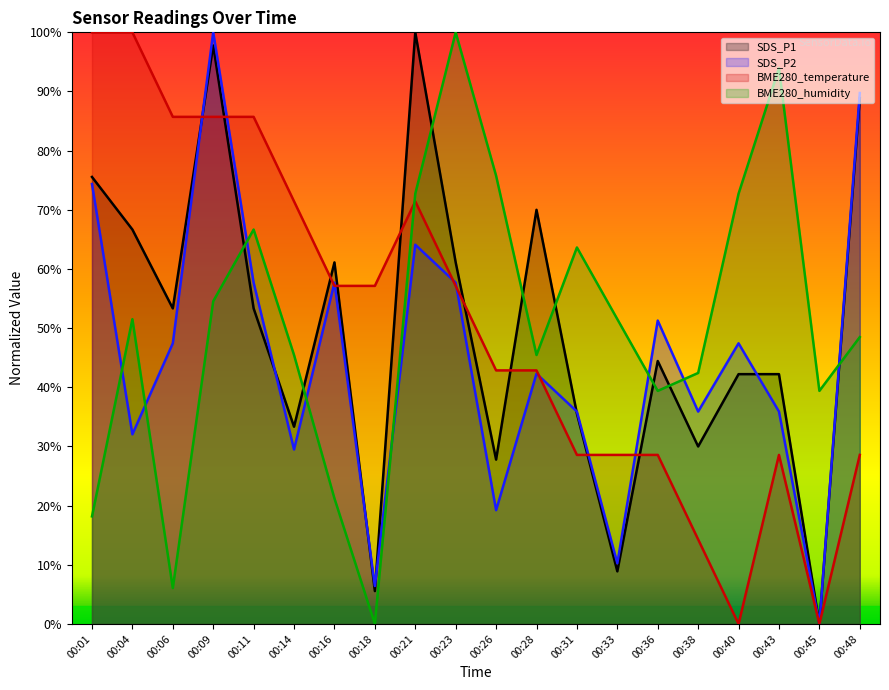

Which has a higher value, 00:43 or 00:28?

00:28